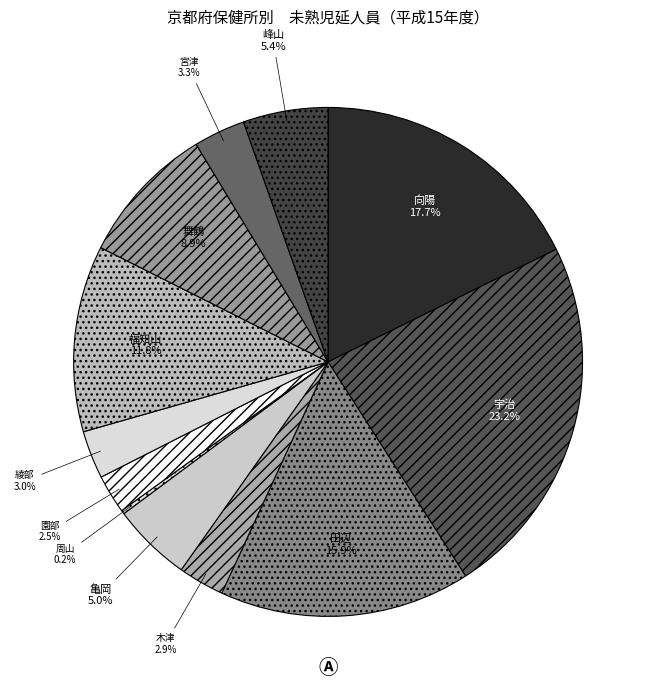

Does 亀岡 account for over 50% of the chart?

No